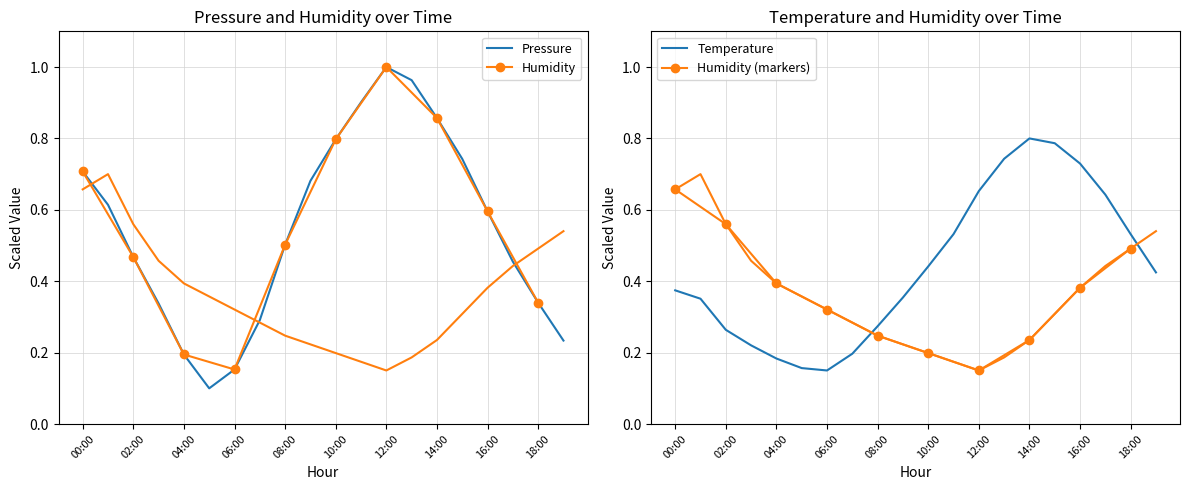

Is it true that pressure equals 0.5 at 02:00?

True